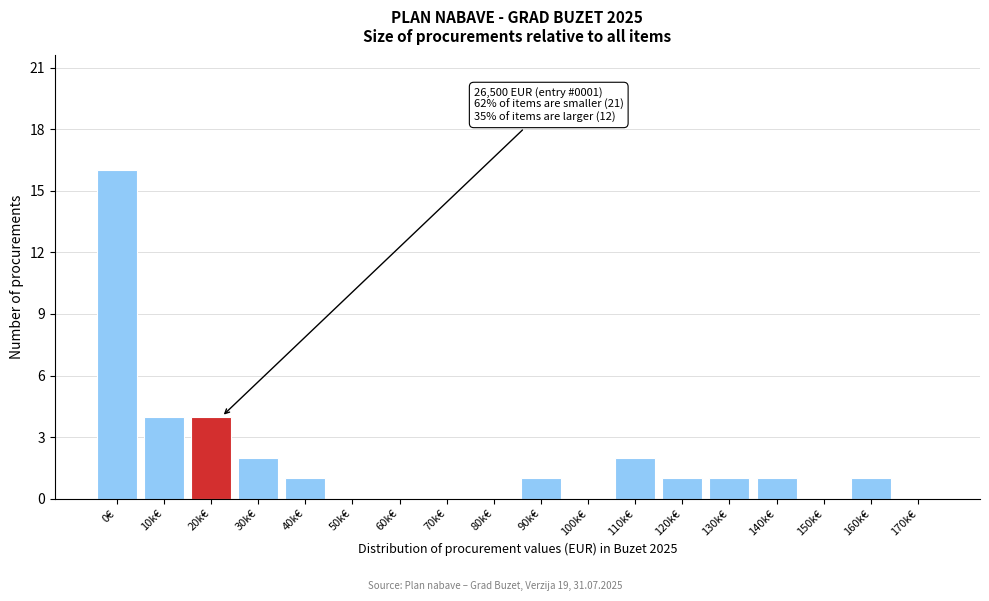

Reading left to right, what are all the values shown in this chart?

0€=16	10k€=4	20k€=4	30k€=2	40k€=1	50k€=0	60k€=0	70k€=0	80k€=0	90k€=1	100k€=0	110k€=2	120k€=1	130k€=1	140k€=1	150k€=0	160k€=1	170k€=0